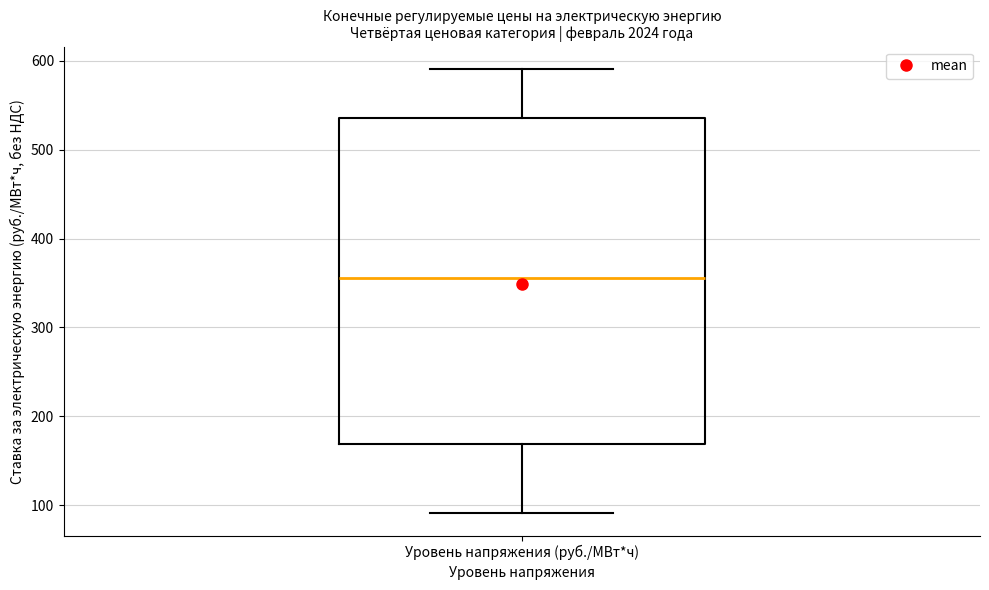

Read this box plot against the y-axis: the position of the median line, the range covered by the box, and the ends of both whiskers. The values are not printed on the chart, so give them approximately, as read against the axis.

median 360, box 170 to 540, whiskers 90 to 590